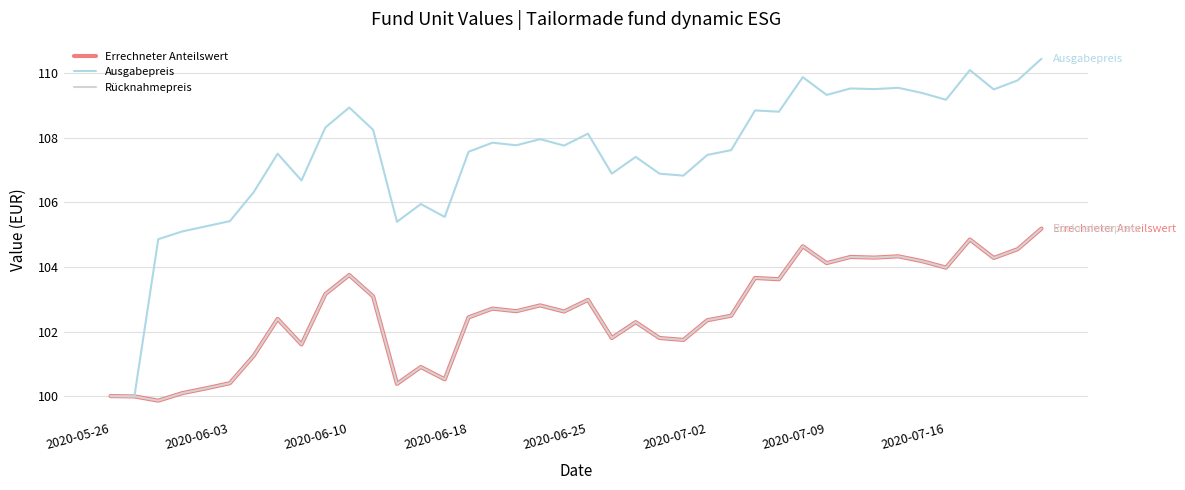

Is this an area chart (filled region under the line)?

No